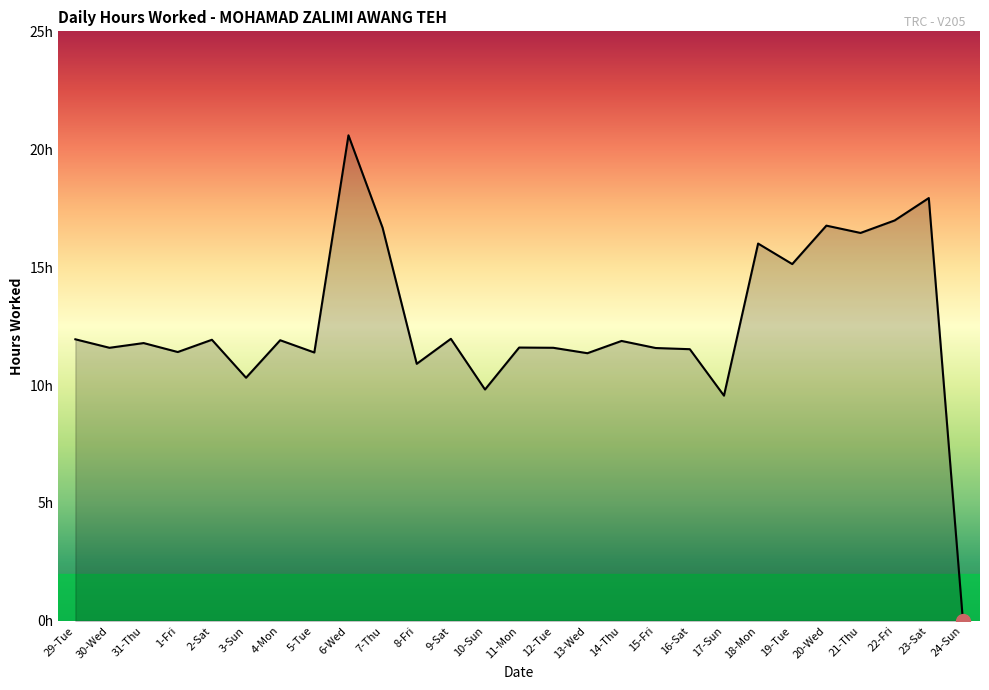

What position from the right is 1-Fri?

24